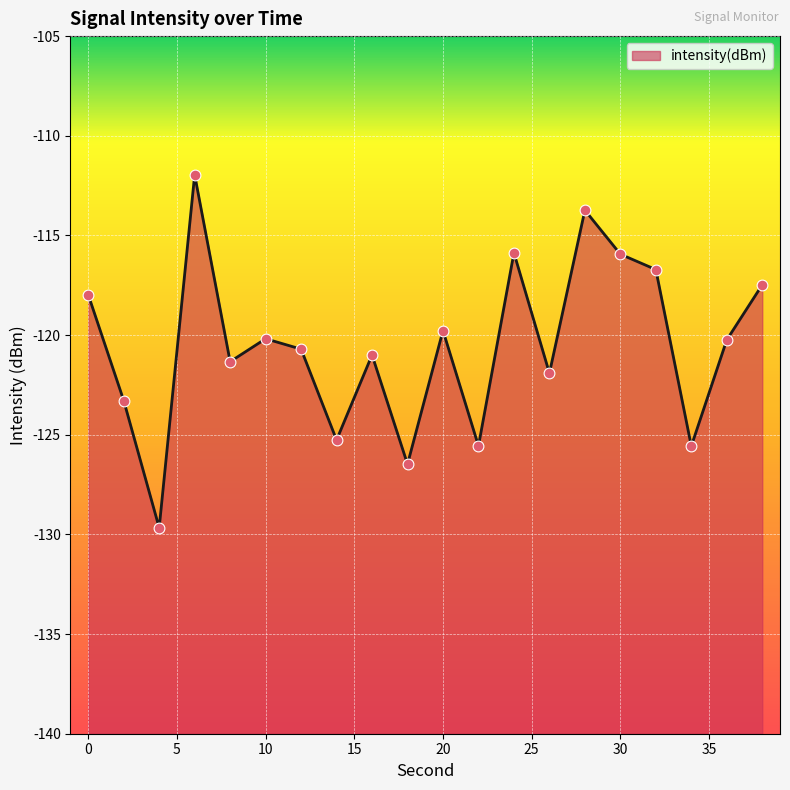

Which has a higher value, 24 or 34?

24